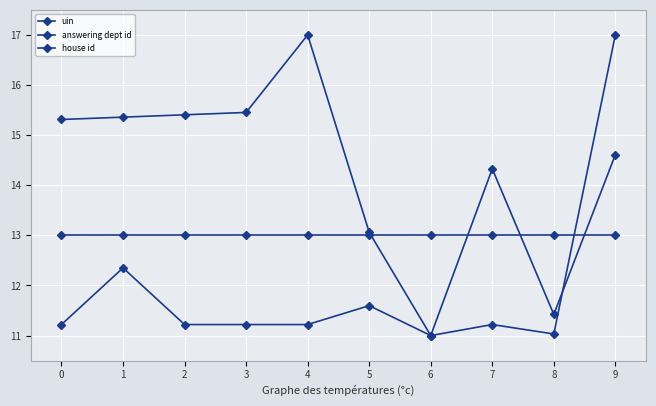

How many lines are shown in the chart?

3